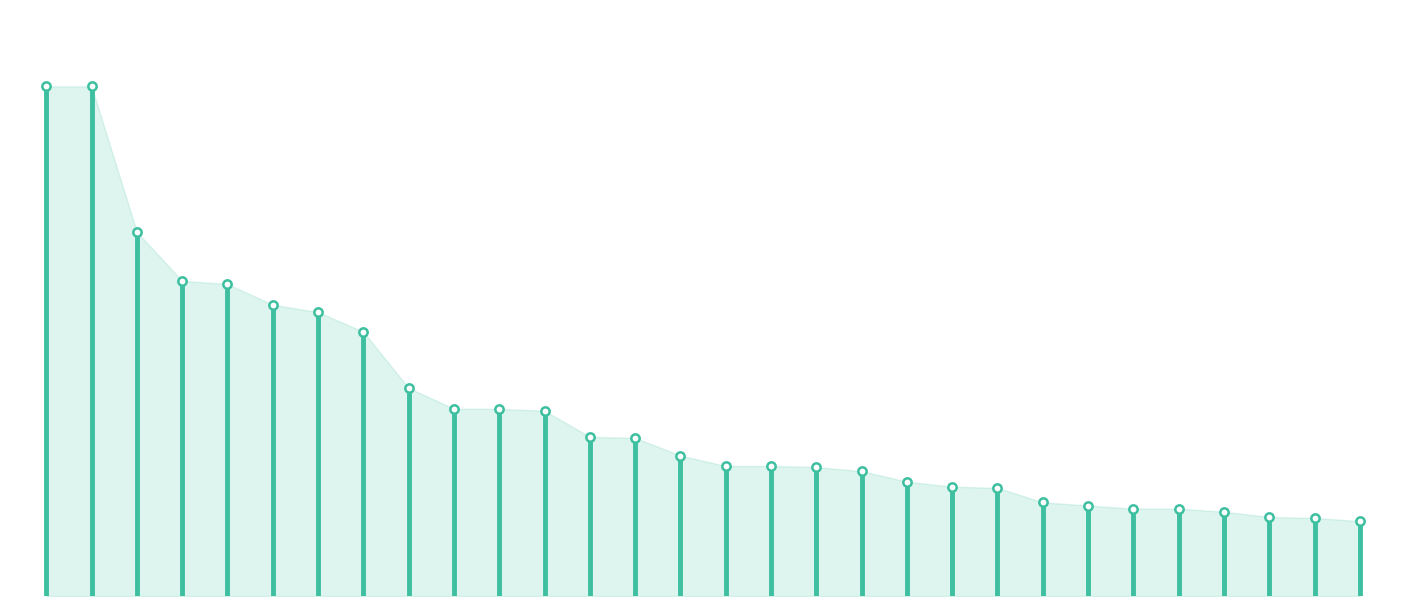

What is the average value?

245